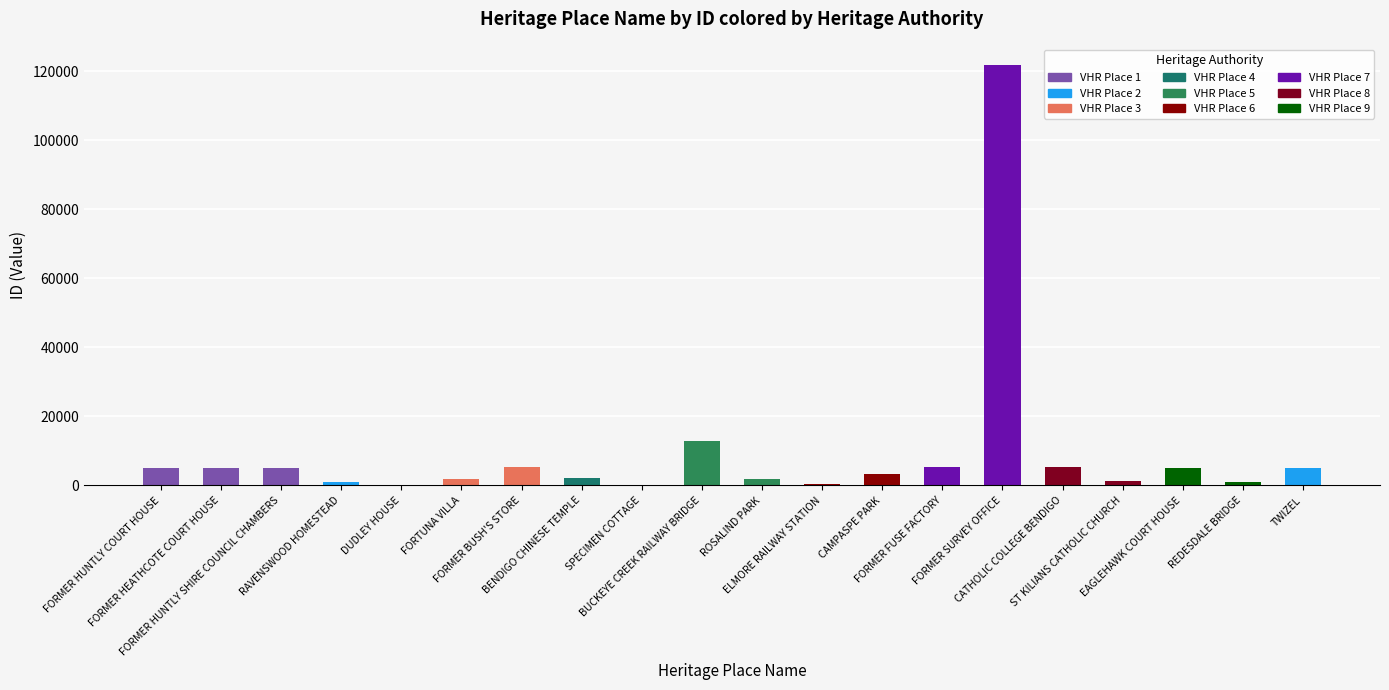

What is the average value?

9455